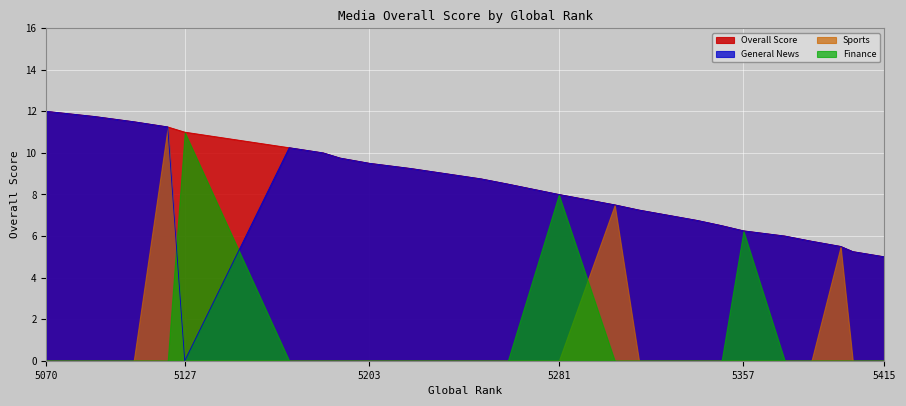

What is the average value of the Overall series?

8.3